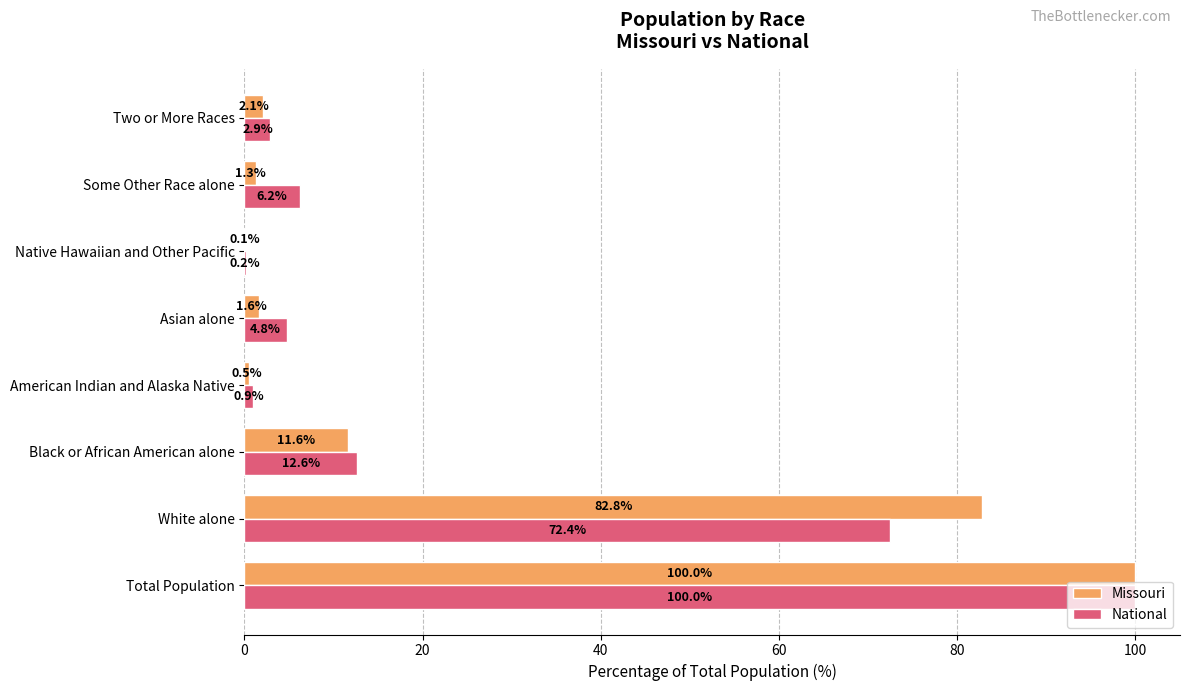

What are all the series names shown in the legend?

Missouri, National